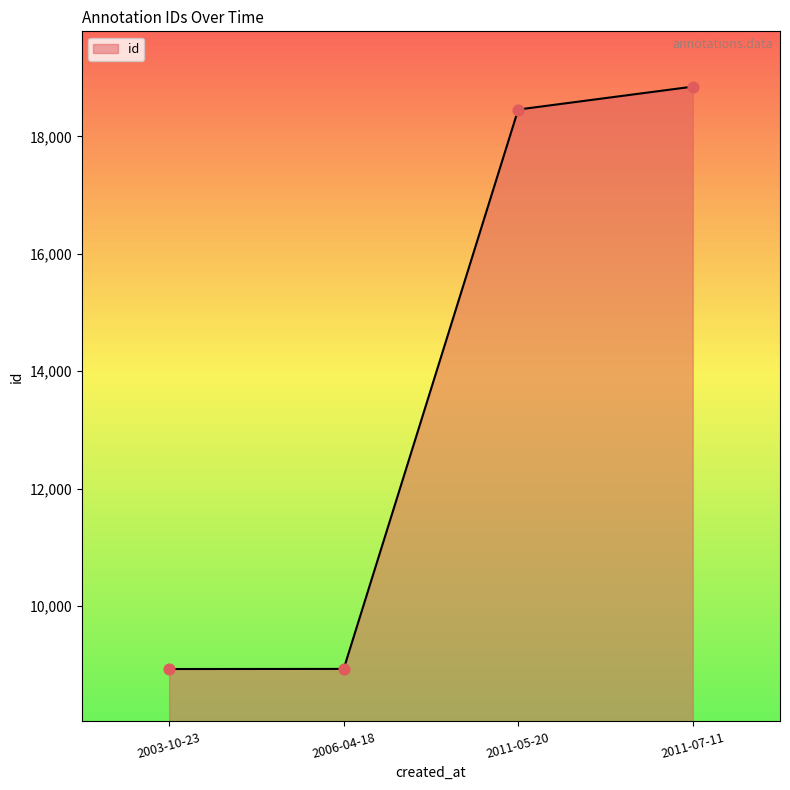

Which has a higher value, 2011-07-11 or 2011-05-20?

2011-07-11